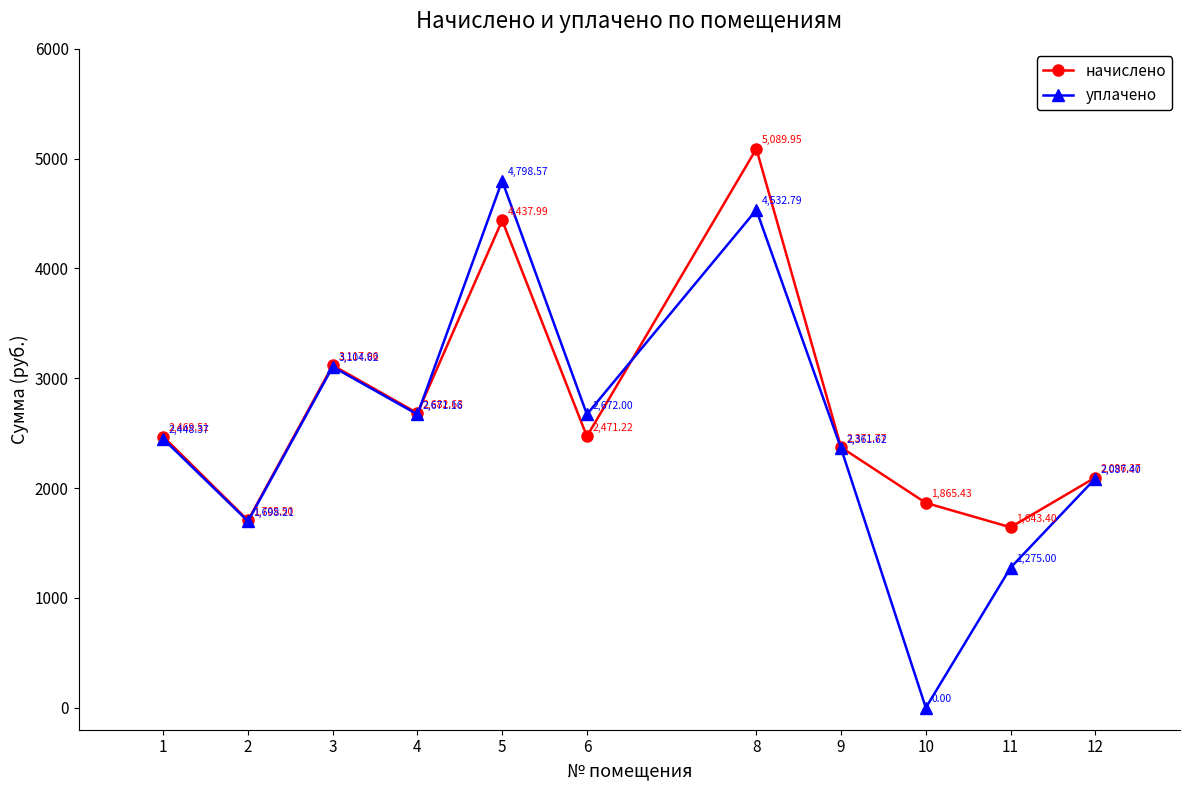

Which series changed the most between 1 and 10?

уплачено